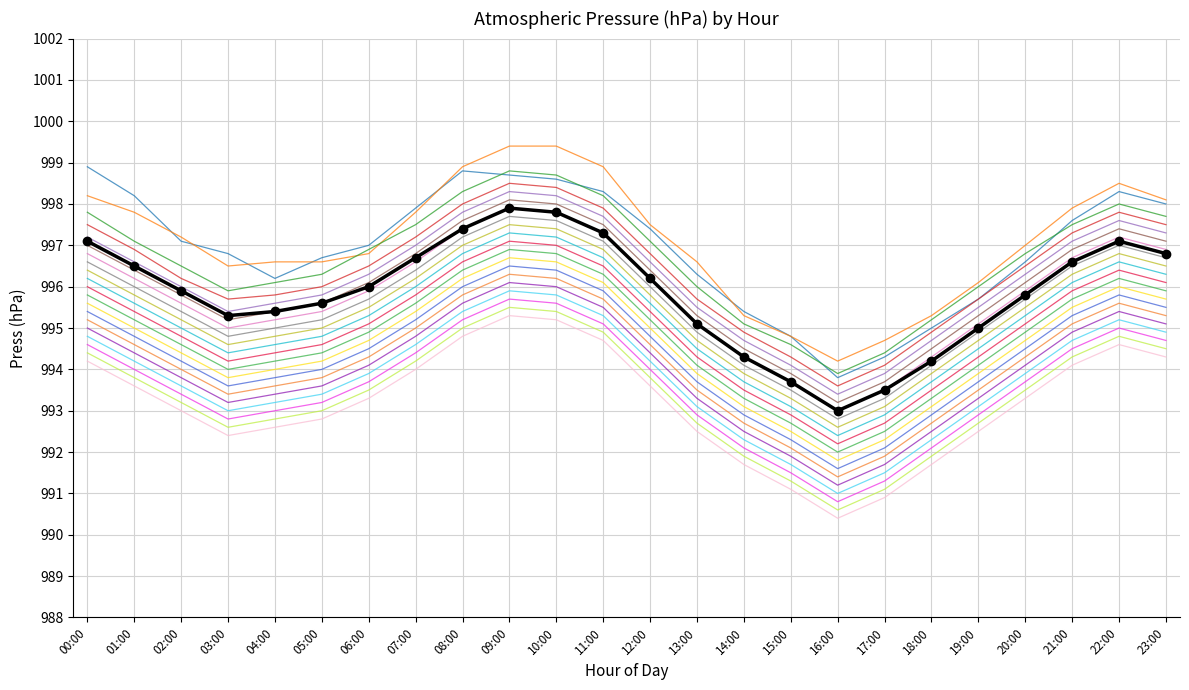

Reading left to right, list all the values displayed in this chart.

00:00=997.1	01:00=996.5	02:00=995.9	03:00=995.3	04:00=995.4	05:00=995.6	06:00=996.0	07:00=996.7	08:00=997.4	09:00=997.9	10:00=997.8	11:00=997.3	12:00=996.2	13:00=995.1	14:00=994.3	15:00=993.7	16:00=993.0	17:00=993.5	18:00=994.2	19:00=995.0	20:00=995.8	21:00=996.6	22:00=997.1	23:00=996.8